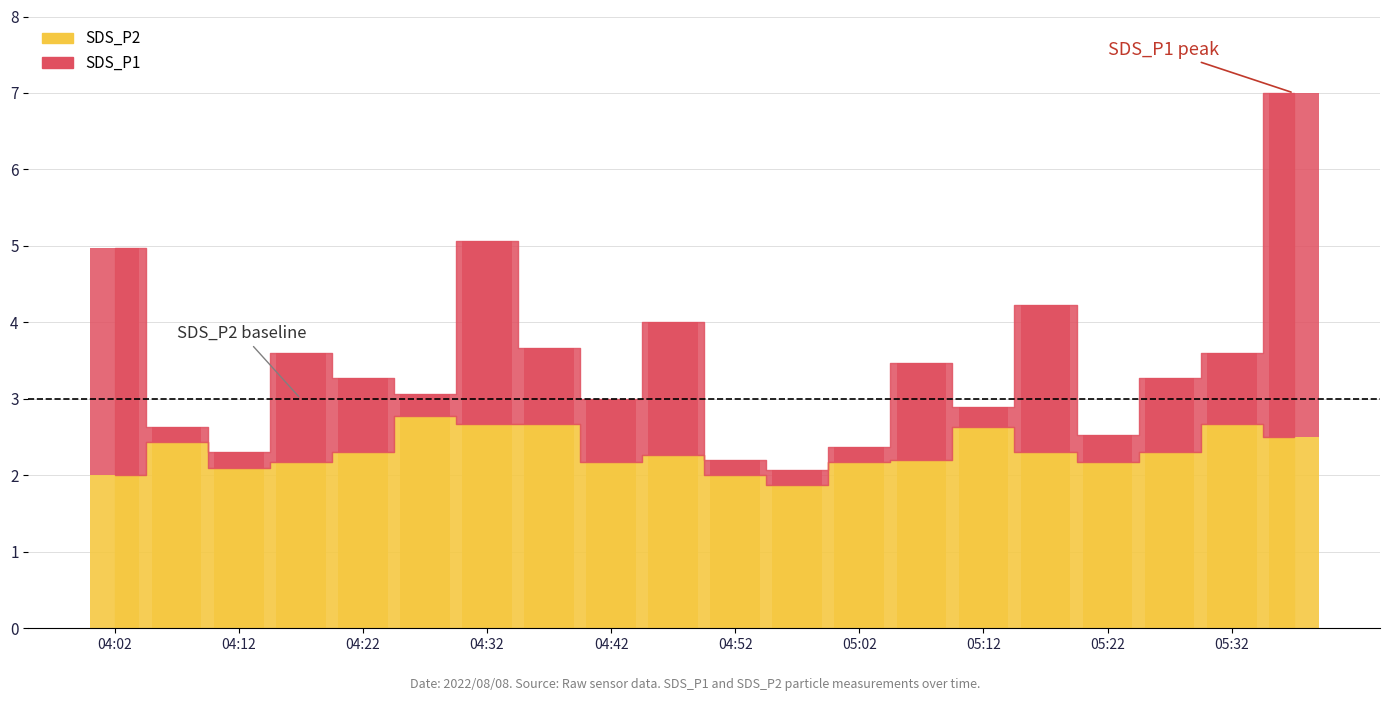

List the labels in order of value, largest first.

04:27, 04:32, 04:37, 05:32, 05:12, 05:37, 04:07, 04:22, 05:17, 05:27, 04:47, 05:07, 04:17, 04:42, 05:02, 05:22, 04:12, 04:02, 04:52, 04:57